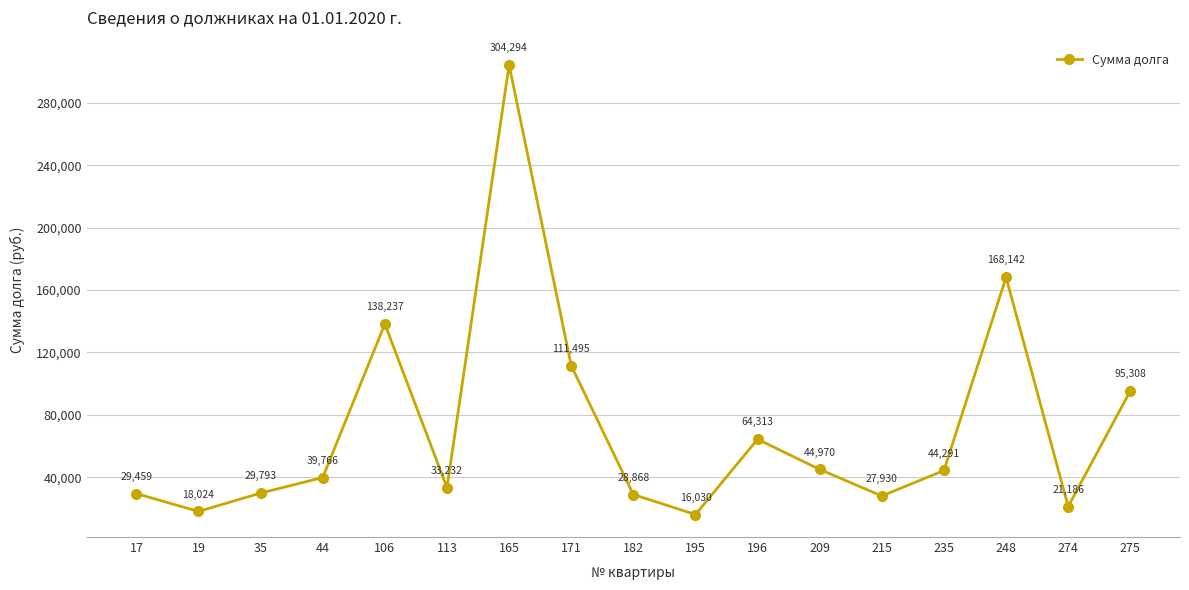

Which has a higher value, 195 or 165?

165